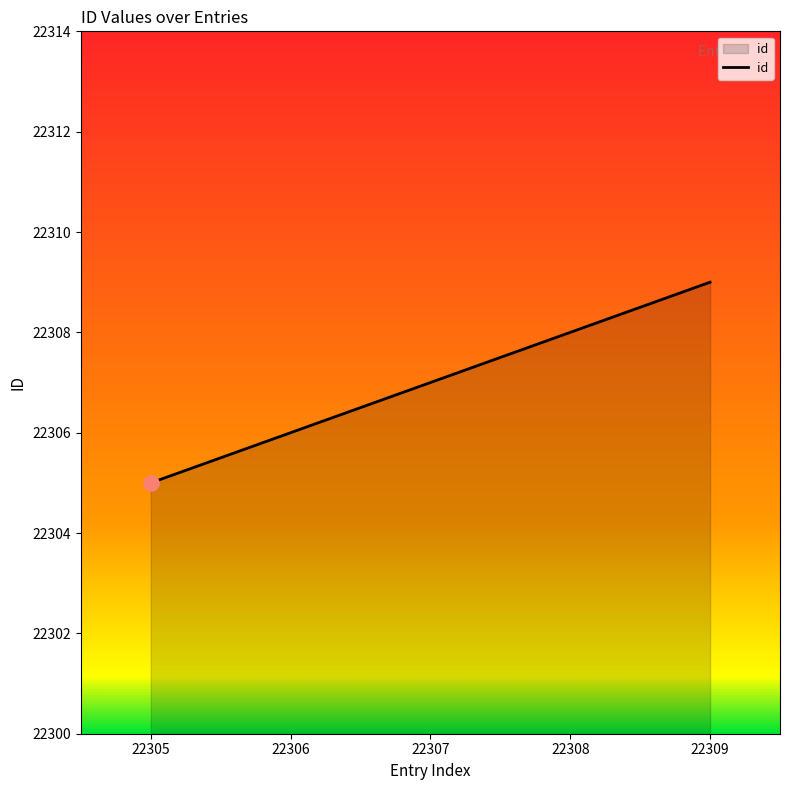

Approximately how many times larger is the value at 22306 compared to 22307?

1.0